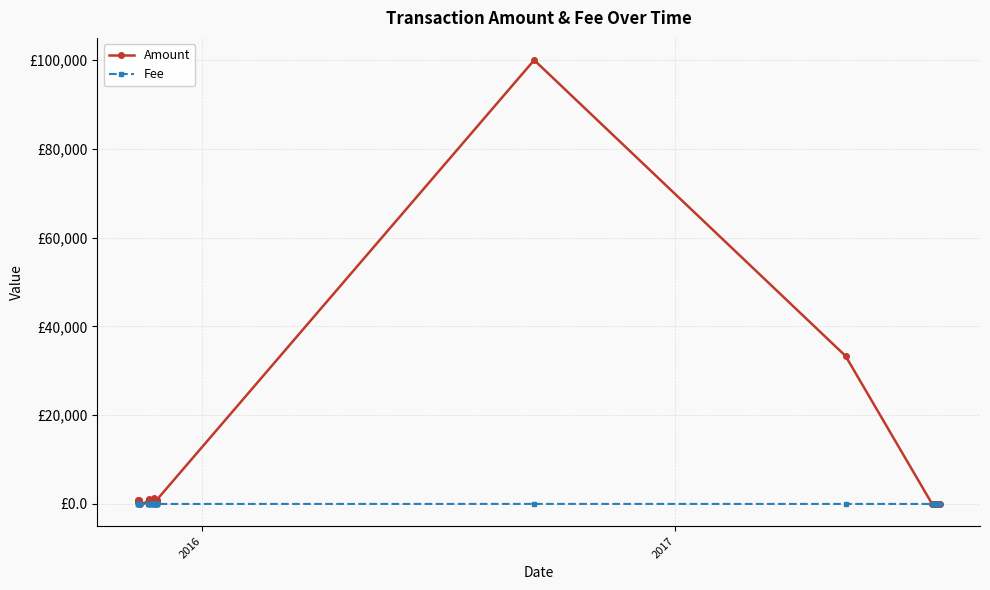

Rank the series by their maximum value, from lowest to highest.

Fee, Amount